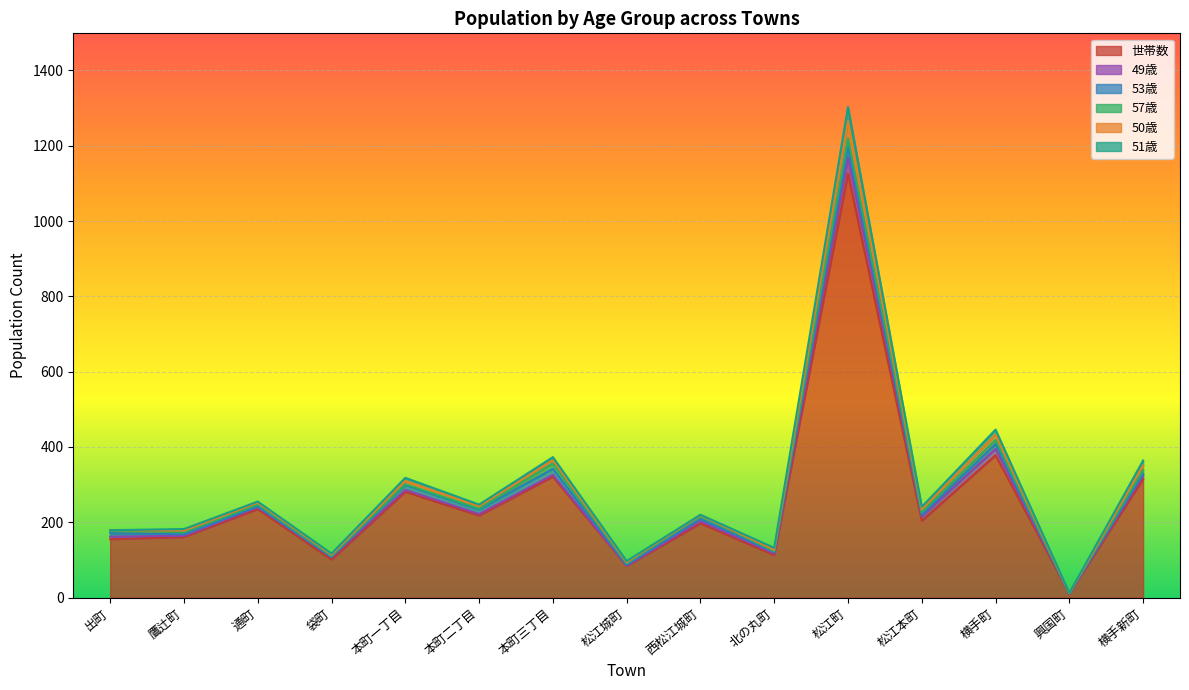

Is the value of 50歳 at 通町 greater than the value of 51歳 at 西松江城町?

Yes